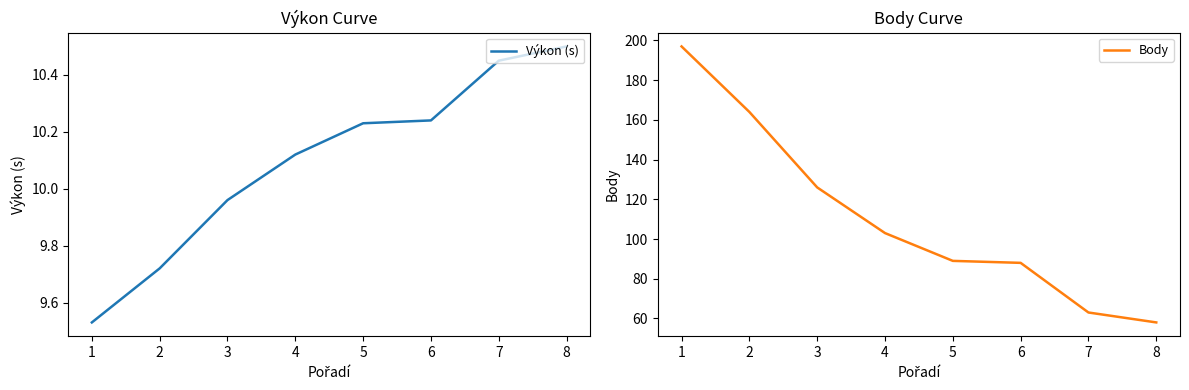

True or false: Výkon (s) and Body cross at least once.

False